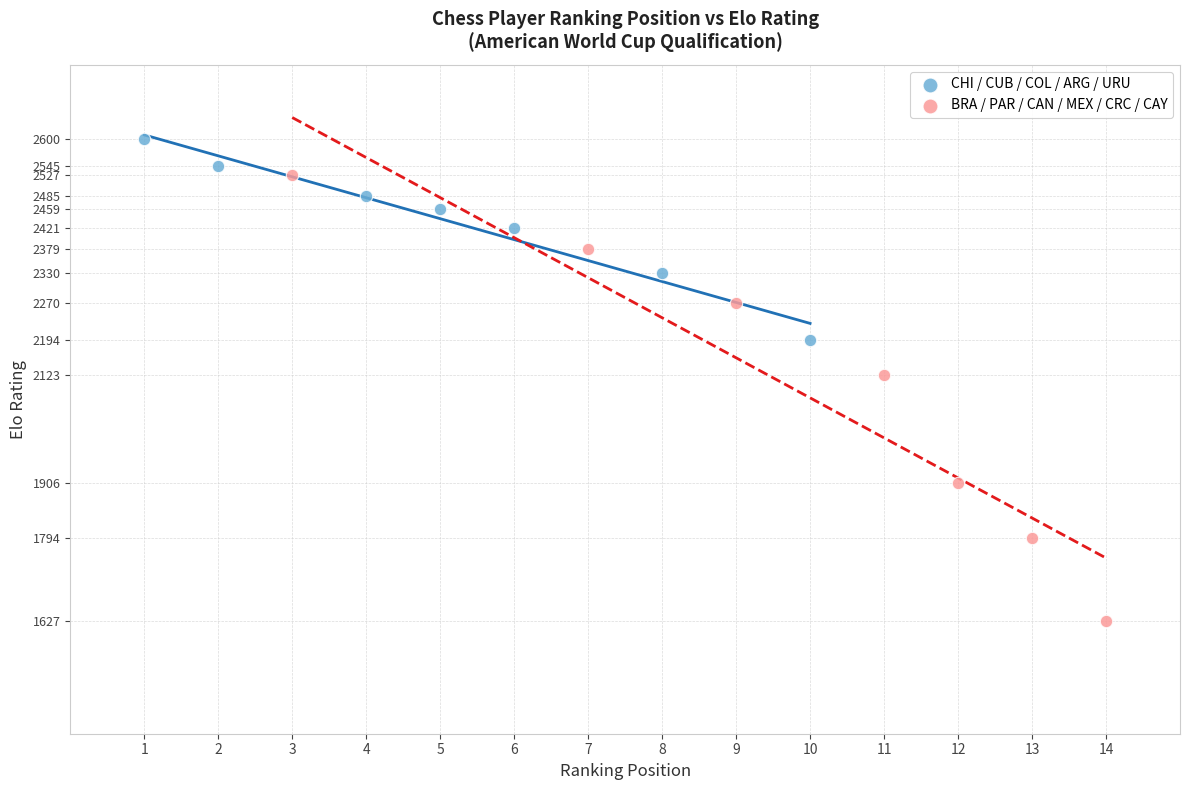

Which series contains the highest Y value?

CHI / CUB / COL / ARG / URU